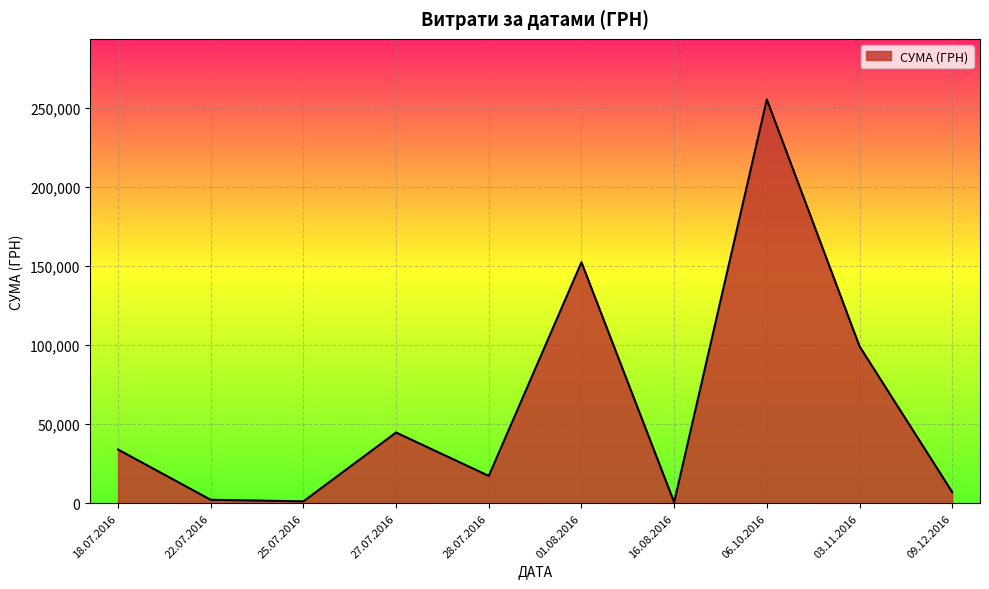

The value at 28.07.2016 is 5987.3. True or false?

False